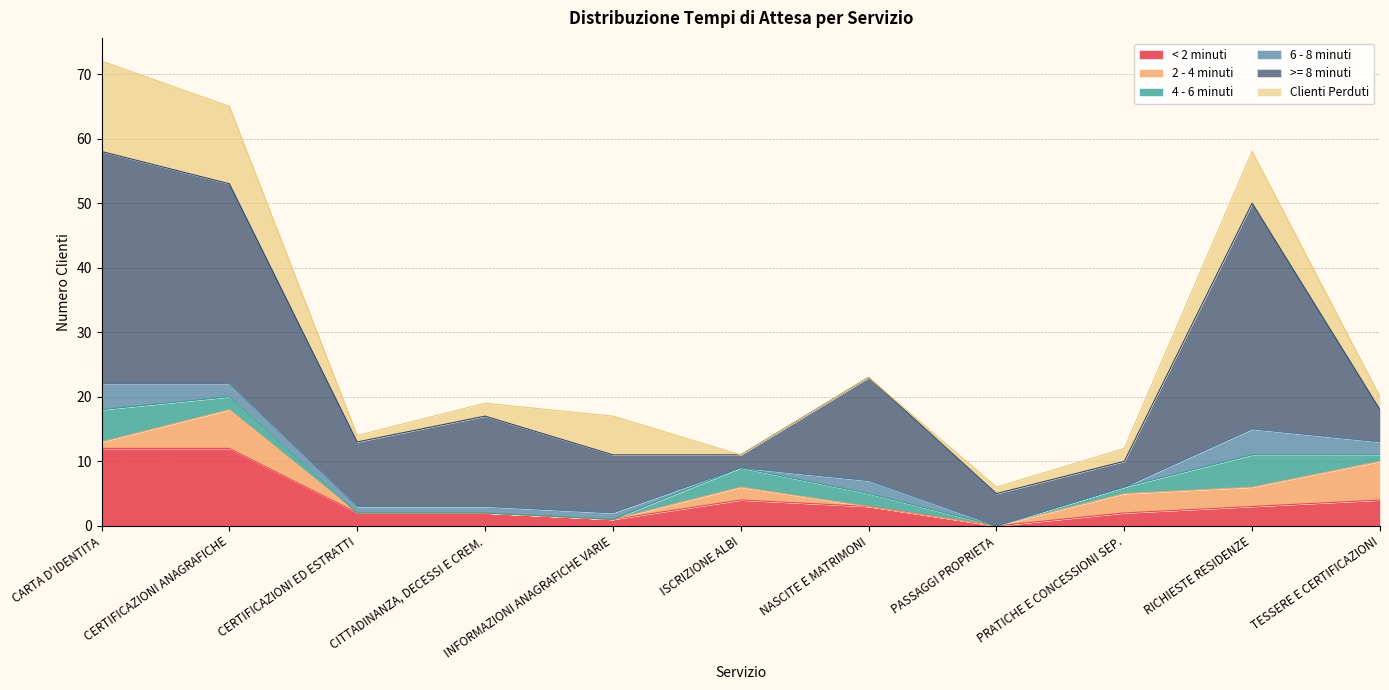

List the series in order of their peak value, highest first.

>= 8 minuti, Clienti Perduti, < 2 minuti, 2 - 4 minuti, 4 - 6 minuti, 6 - 8 minuti